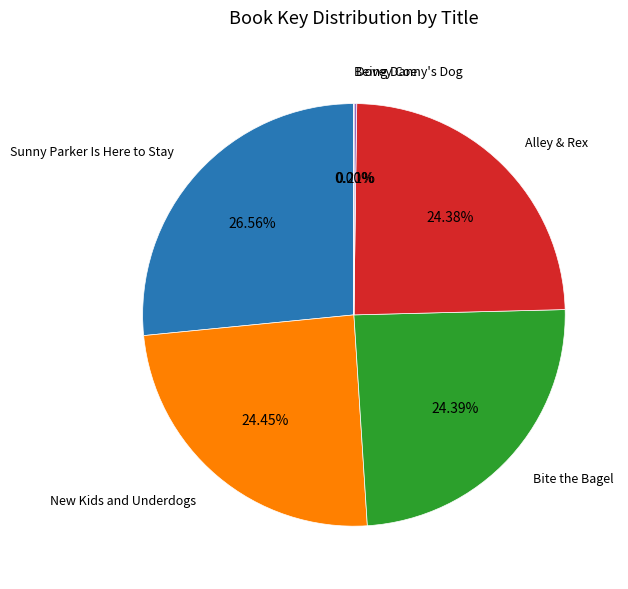

Does any single category account for the majority?

No